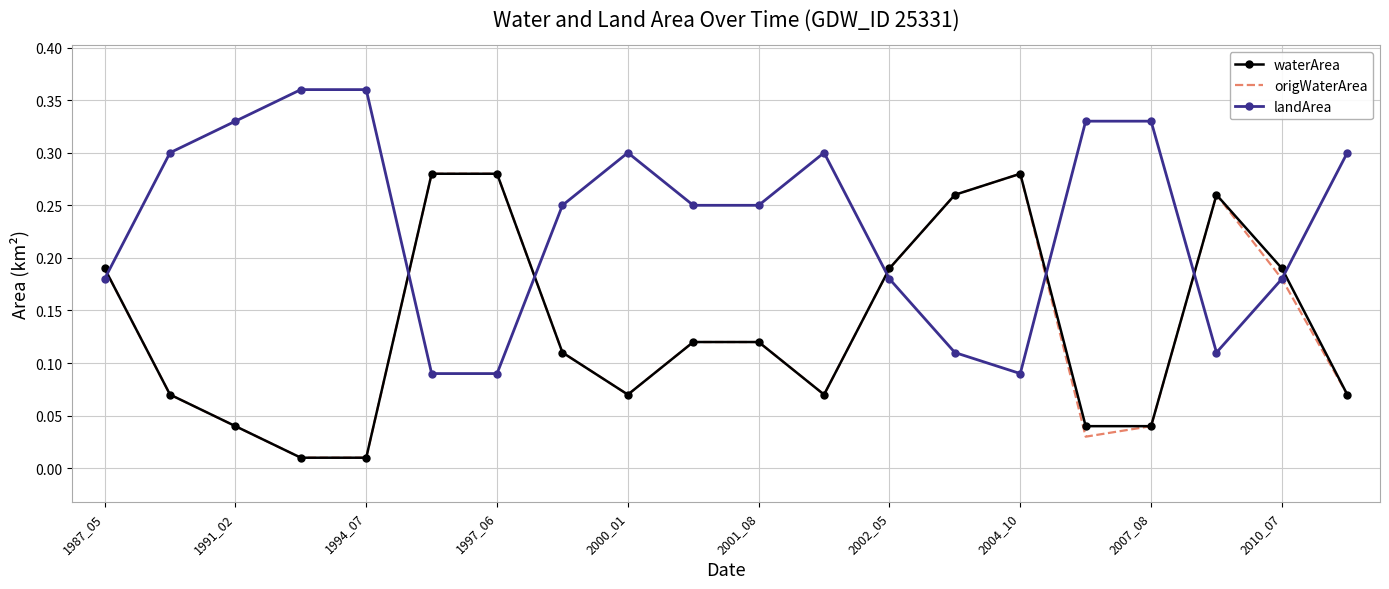

Which series has the largest total across all categories?

landArea